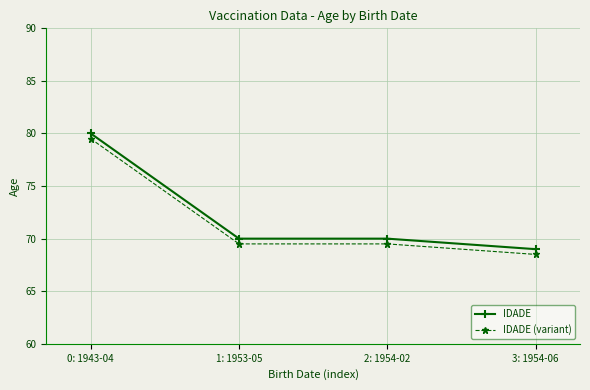

What is the sum of all IDADE (variant) values?

287.0